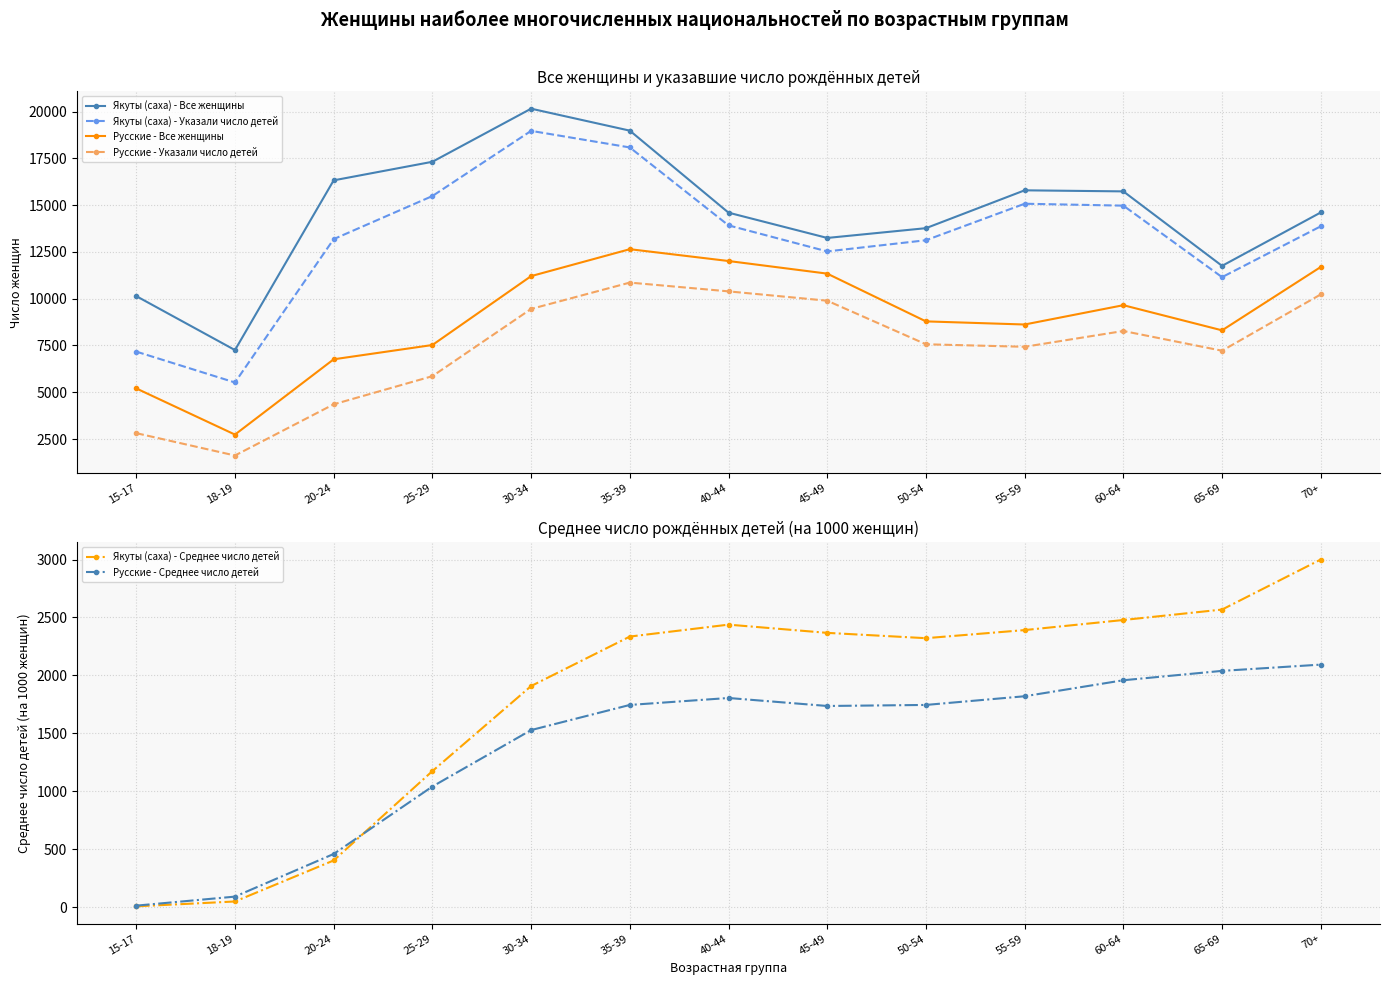

Does the chart display data point markers on the line(s)?

Yes